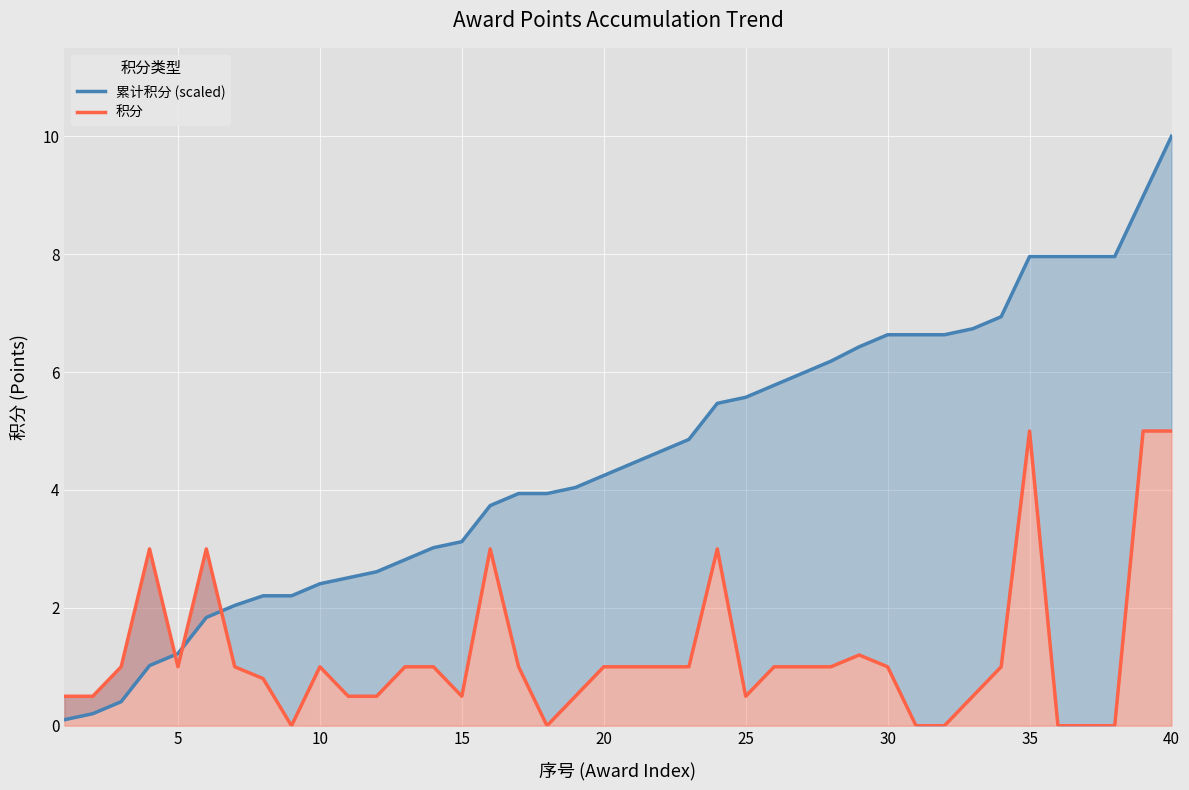

True or false: 累计积分 (scaled) and 积分 cross at least once.

True